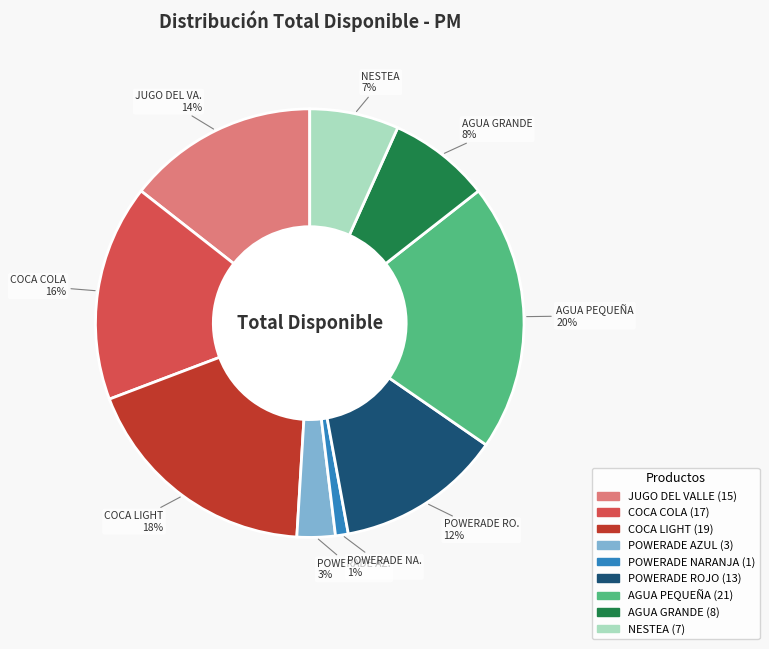

What percentage is the AGUA GRANDE slice, to the nearest percent?

8%